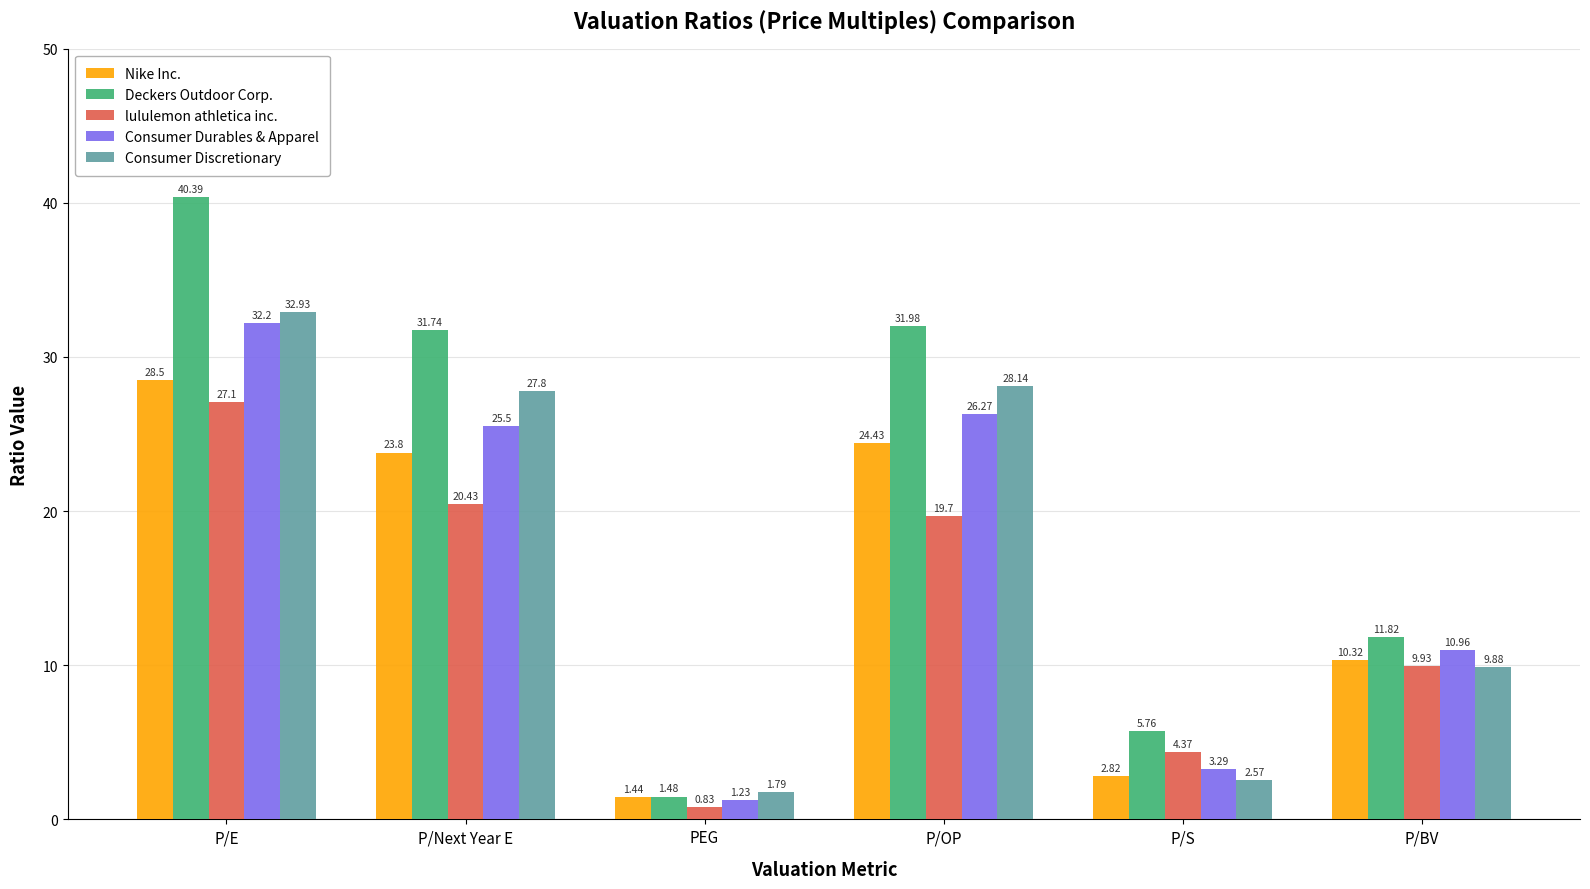

Which category has the lowest value across all series?

PEG